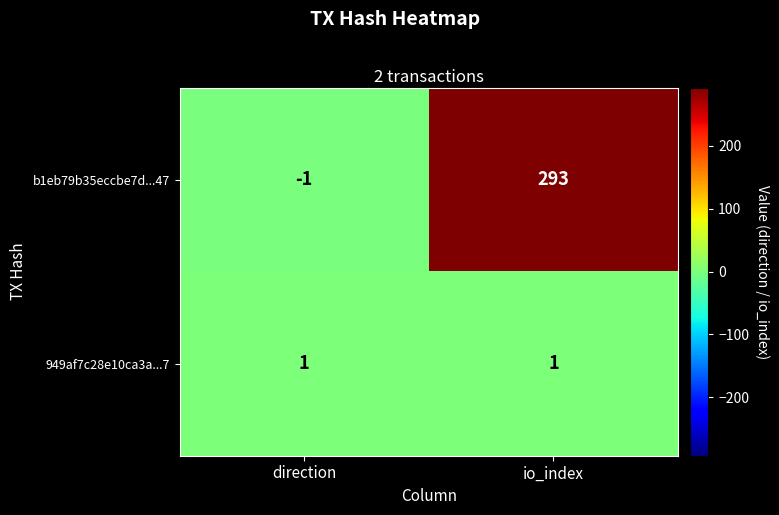

Which series has the widest spread of values?

b1eb79b35eccbe7d...47